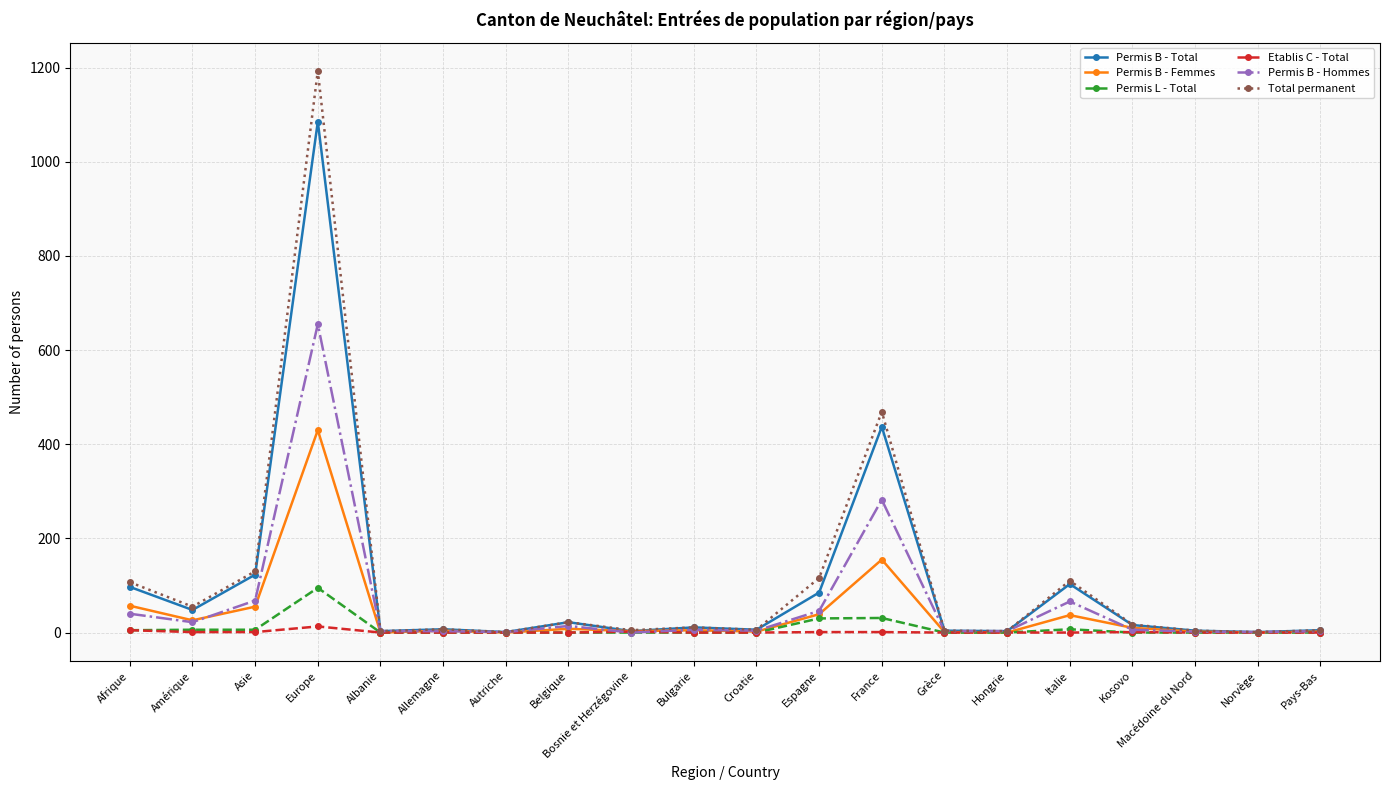

The Permis L - Total series shows 0 at Bulgarie. True or false?

True